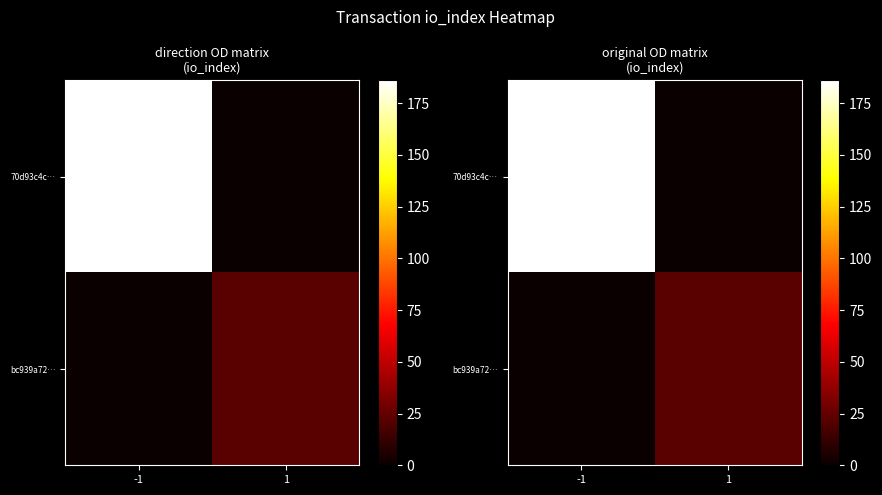

What is the sum of the bc939a72… values at 1 and -1?

22